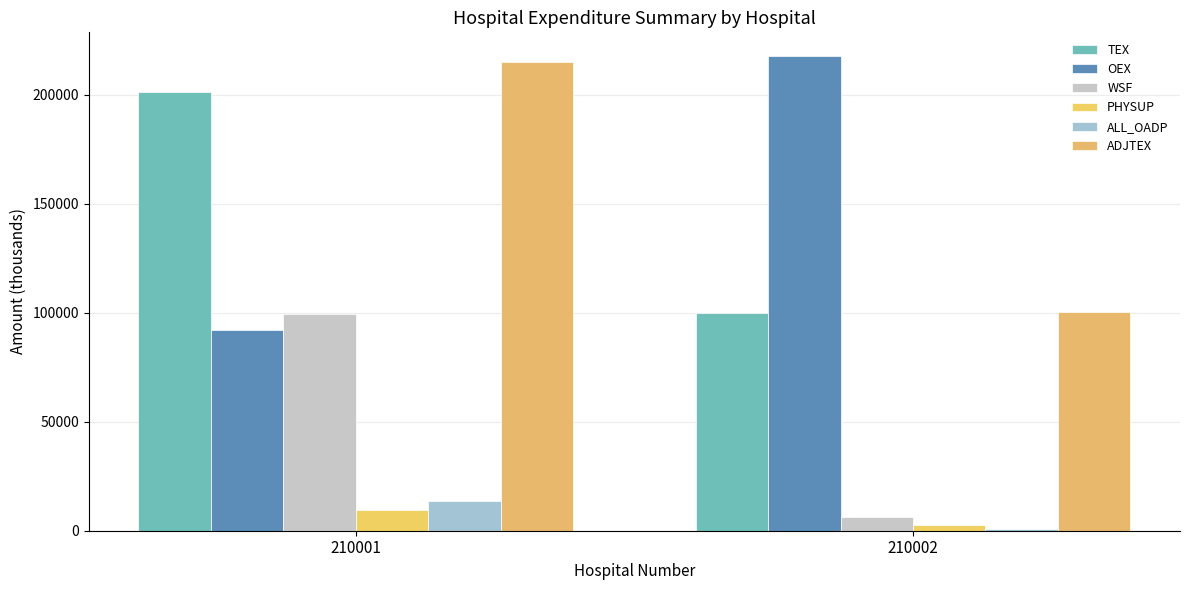

How many groups of bars are there?

2